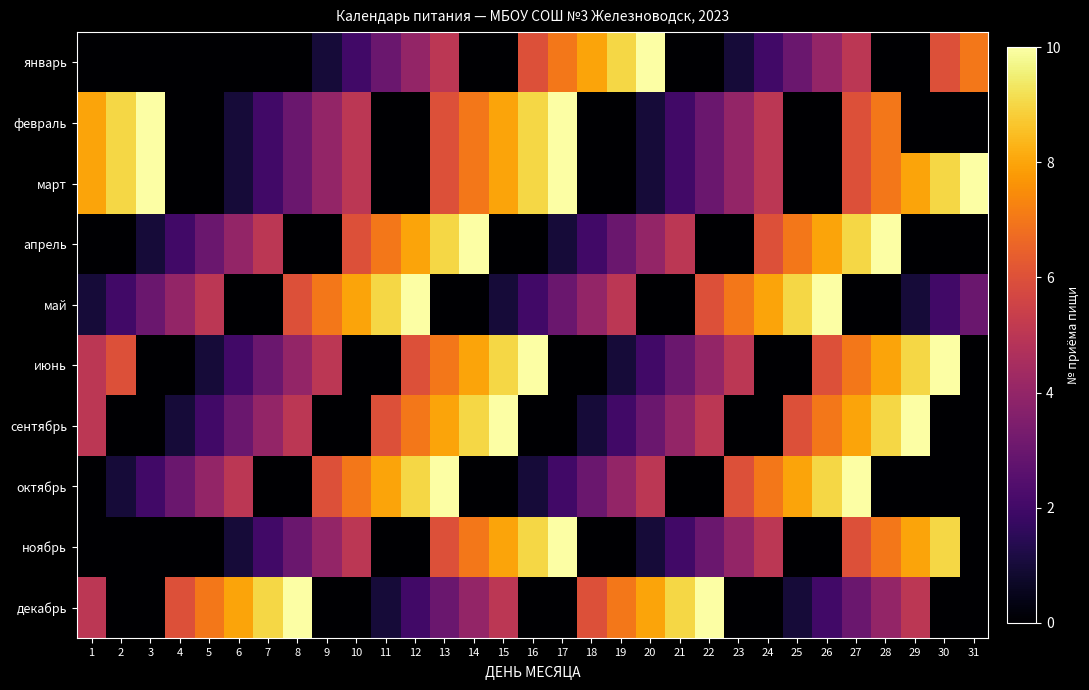

Reading left to right, extract all data points from this chart.

январь: 1=0	2=0	3=0	4=0	5=0	6=0	7=0	8=0	9=1	10=2	11=3	12=4	13=5	14=0	15=0	16=6	17=7	18=8	19=9	20=10	21=0	22=0	23=1	24=2	25=3	26=4	27=5	28=0	29=0	30=6	31=7
февраль: 1=8	2=9	3=10	4=0	5=0	6=1	7=2	8=3	9=4	10=5	11=0	12=0	13=6	14=7	15=8	16=9	17=10	18=0	19=0	20=1	21=2	22=3	23=4	24=5	25=0	26=0	27=6	28=7	29=0	30=0	31=0
март: 1=8	2=9	3=10	4=0	5=0	6=1	7=2	8=3	9=4	10=5	11=0	12=0	13=6	14=7	15=8	16=9	17=10	18=0	19=0	20=1	21=2	22=3	23=4	24=5	25=0	26=0	27=6	28=7	29=8	30=9	31=10
апрель: 1=0	2=0	3=1	4=2	5=3	6=4	7=5	8=0	9=0	10=6	11=7	12=8	13=9	14=10	15=0	16=0	17=1	18=2	19=3	20=4	21=5	22=0	23=0	24=6	25=7	26=8	27=9	28=10	29=0	30=0	31=0
май: 1=1	2=2	3=3	4=4	5=5	6=0	7=0	8=6	9=7	10=8	11=9	12=10	13=0	14=0	15=1	16=2	17=3	18=4	19=5	20=0	21=0	22=6	23=7	24=8	25=9	26=10	27=0	28=0	29=1	30=2	31=3
июнь: 1=5	2=6	3=0	4=0	5=1	6=2	7=3	8=4	9=5	10=0	11=0	12=6	13=7	14=8	15=9	16=10	17=0	18=0	19=1	20=2	21=3	22=4	23=5	24=0	25=0	26=6	27=7	28=8	29=9	30=10	31=0
сентябрь: 1=5	2=0	3=0	4=1	5=2	6=3	7=4	8=5	9=0	10=0	11=6	12=7	13=8	14=9	15=10	16=0	17=0	18=1	19=2	20=3	21=4	22=5	23=0	24=0	25=6	26=7	27=8	28=9	29=10	30=0	31=0
октябрь: 1=0	2=1	3=2	4=3	5=4	6=5	7=0	8=0	9=6	10=7	11=8	12=9	13=10	14=0	15=0	16=1	17=2	18=3	19=4	20=5	21=0	22=0	23=6	24=7	25=8	26=9	27=10	28=0	29=0	30=0	31=0
ноябрь: 1=0	2=0	3=0	4=0	5=0	6=1	7=2	8=3	9=4	10=5	11=0	12=0	13=6	14=7	15=8	16=9	17=10	18=0	19=0	20=1	21=2	22=3	23=4	24=5	25=0	26=0	27=6	28=7	29=8	30=9	31=0
декабрь: 1=5	2=0	3=0	4=6	5=7	6=8	7=9	8=10	9=0	10=0	11=1	12=2	13=3	14=4	15=5	16=0	17=0	18=6	19=7	20=8	21=9	22=10	23=0	24=0	25=1	26=2	27=3	28=4	29=5	30=0	31=0